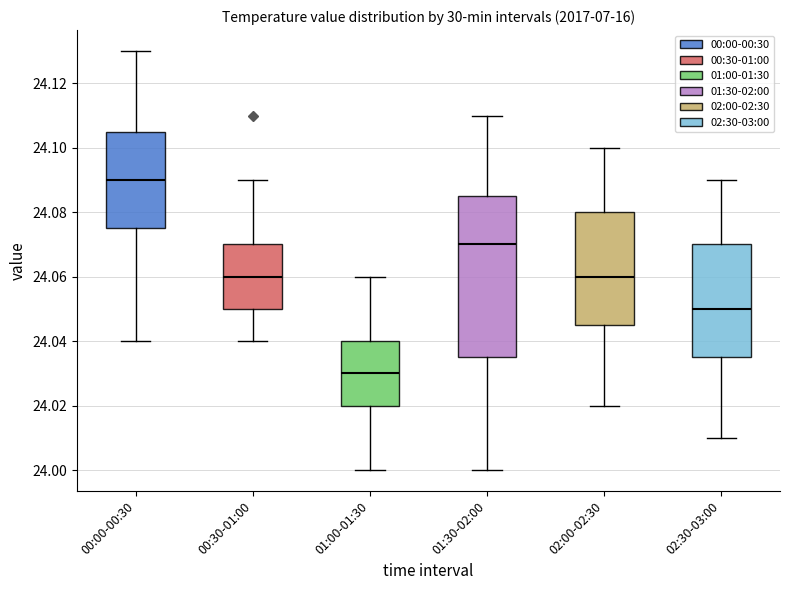

Reading left to right, transcribe this box plot: for each box, give where its median line is, the range the box spans, and where its two whiskers end, as read against the y-axis. The values are not printed on the chart, so give them approximately, as read against the axis.

00:00-00:30: median 24.090, box 24.076 to 24.106, whiskers 24.040 to 24.130
00:30-01:00: median 24.060, box 24.050 to 24.070, whiskers 24.040 to 24.090
01:00-01:30: median 24.030, box 24.020 to 24.040, whiskers 24.000 to 24.060
01:30-02:00: median 24.070, box 24.036 to 24.086, whiskers 24.000 to 24.110
02:00-02:30: median 24.060, box 24.046 to 24.080, whiskers 24.020 to 24.100
02:30-03:00: median 24.050, box 24.036 to 24.070, whiskers 24.010 to 24.090